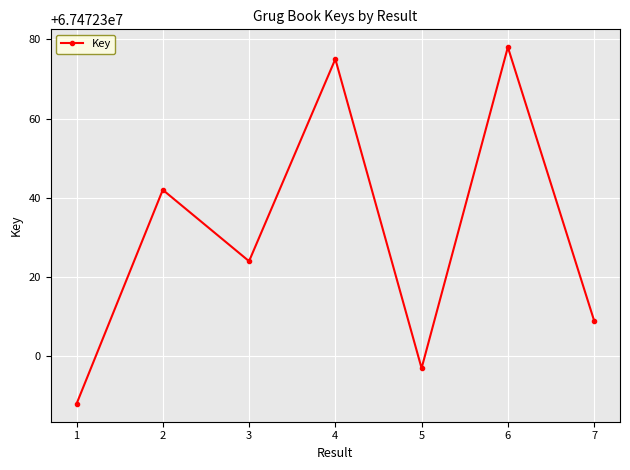

True or false: the data shows 67472378 at 6.

True